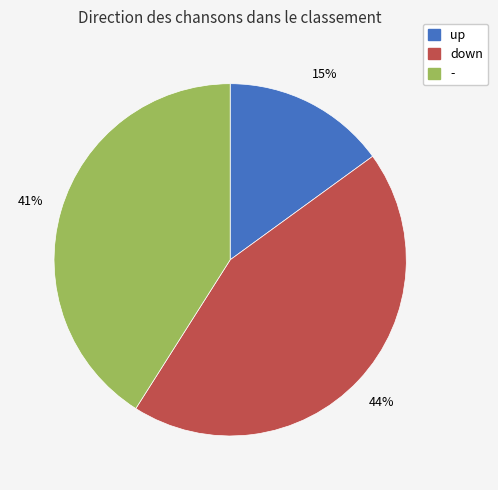

To the nearest percent, what is the difference between the up and down slice percentages?

29%